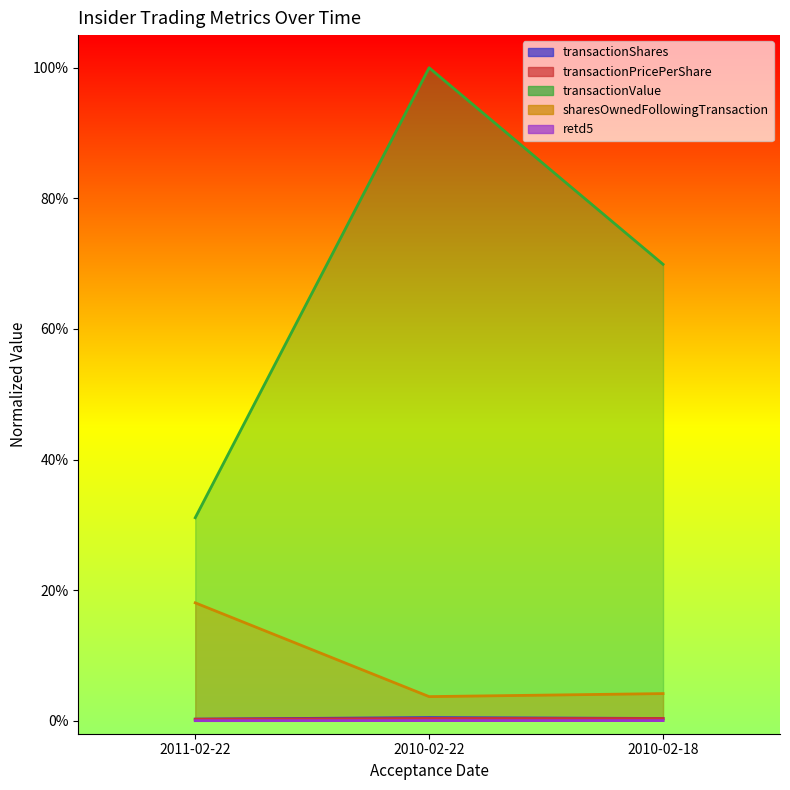

Rank the series at 2010-02-18 from lowest to highest value.

retd5, transactionPricePerShare, transactionShares, sharesOwnedFollowingTransaction, transactionValue